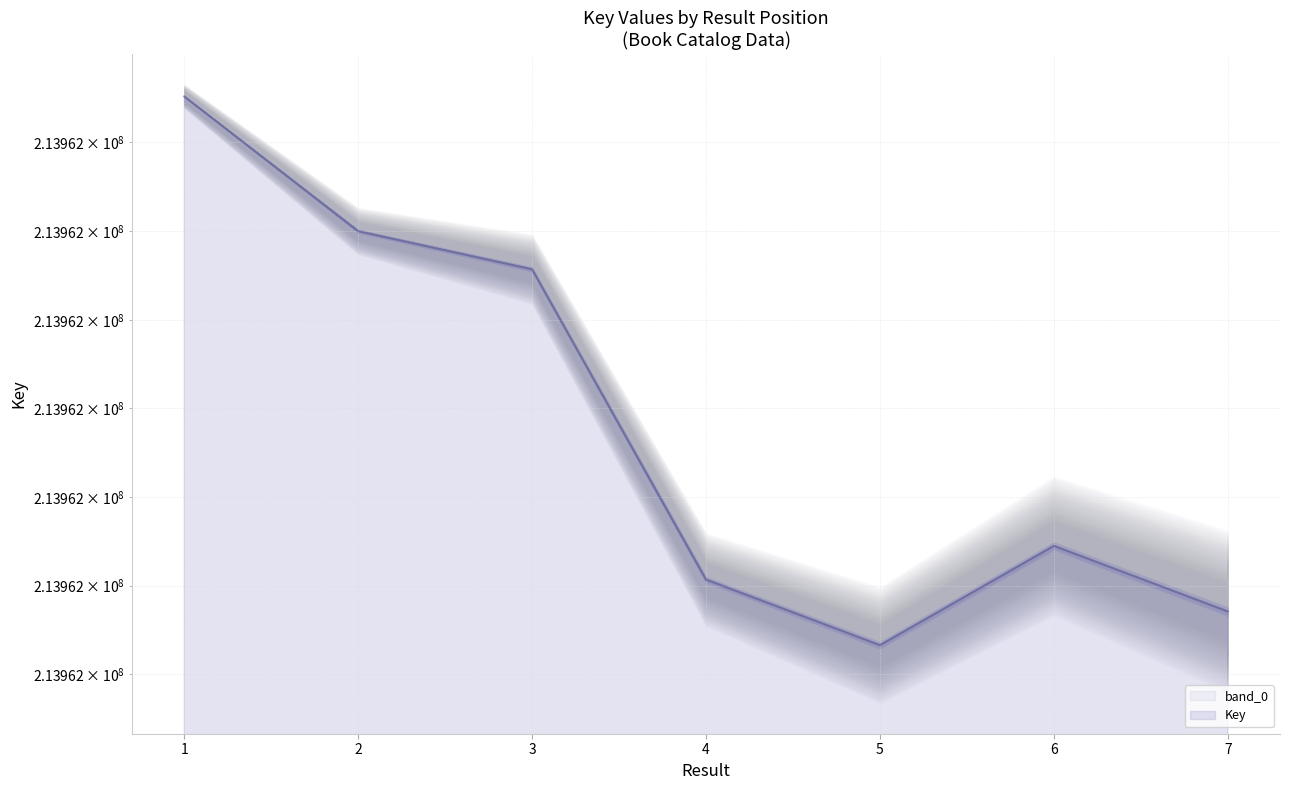

The value at 3 is 72417443. True or false?

False